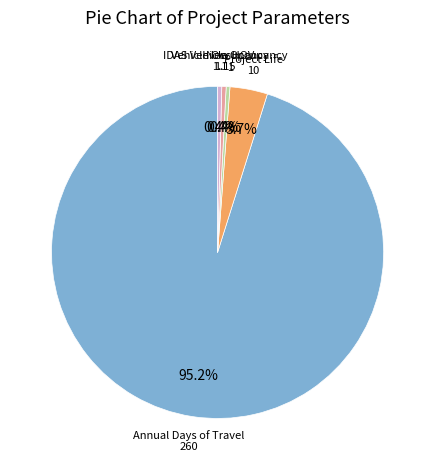

How much of the chart is everything except Vehicle Occupancy?

99.6%